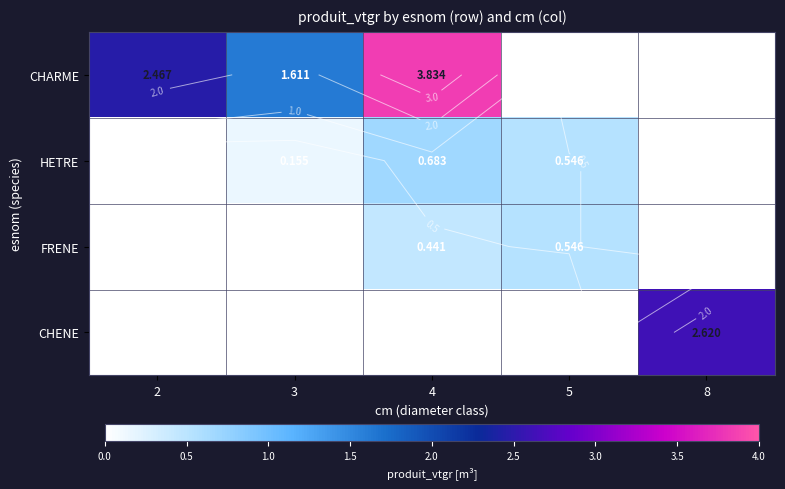

Is it true that CHARME equals 3.5 at 2?

False